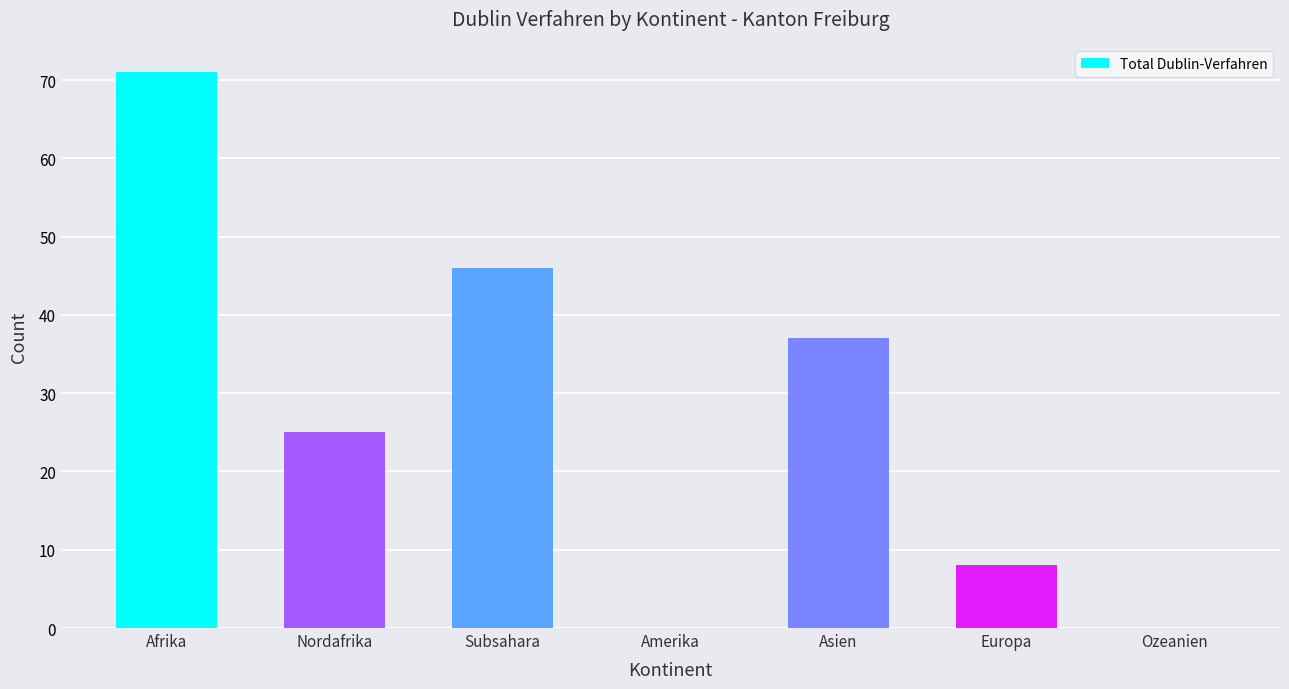

At which label is the value closest to 35?

Asien